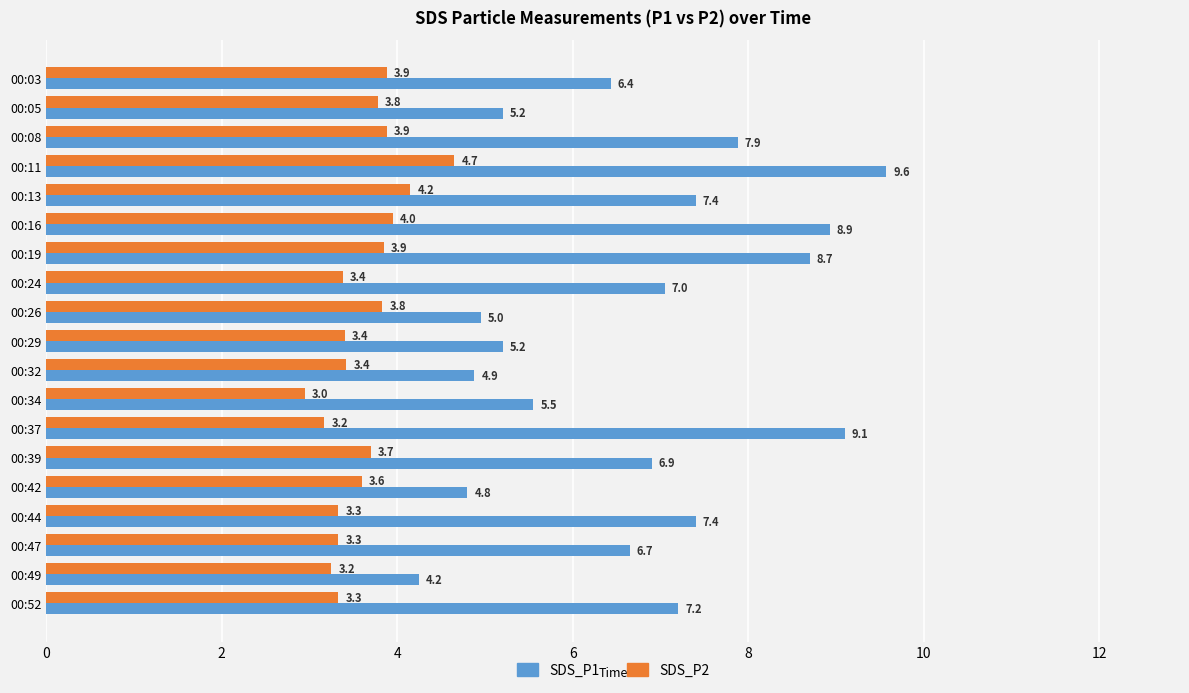

What is the difference between the highest and lowest values at 00:32?

1.5